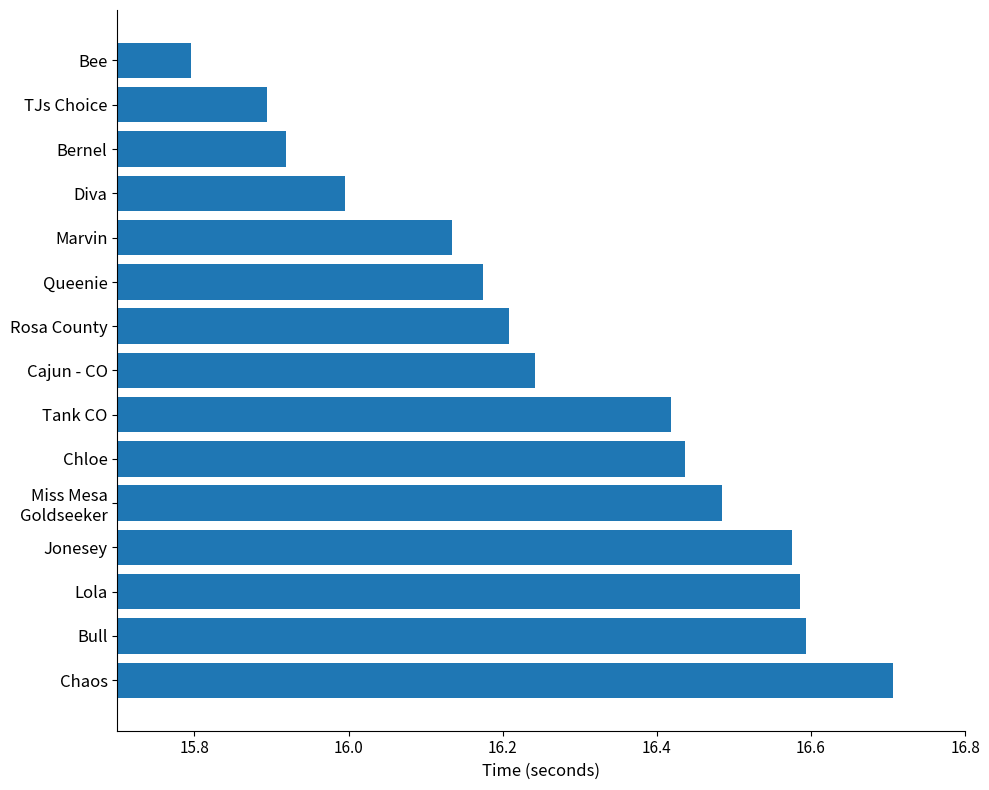

Read the value at Chaos.

16.7